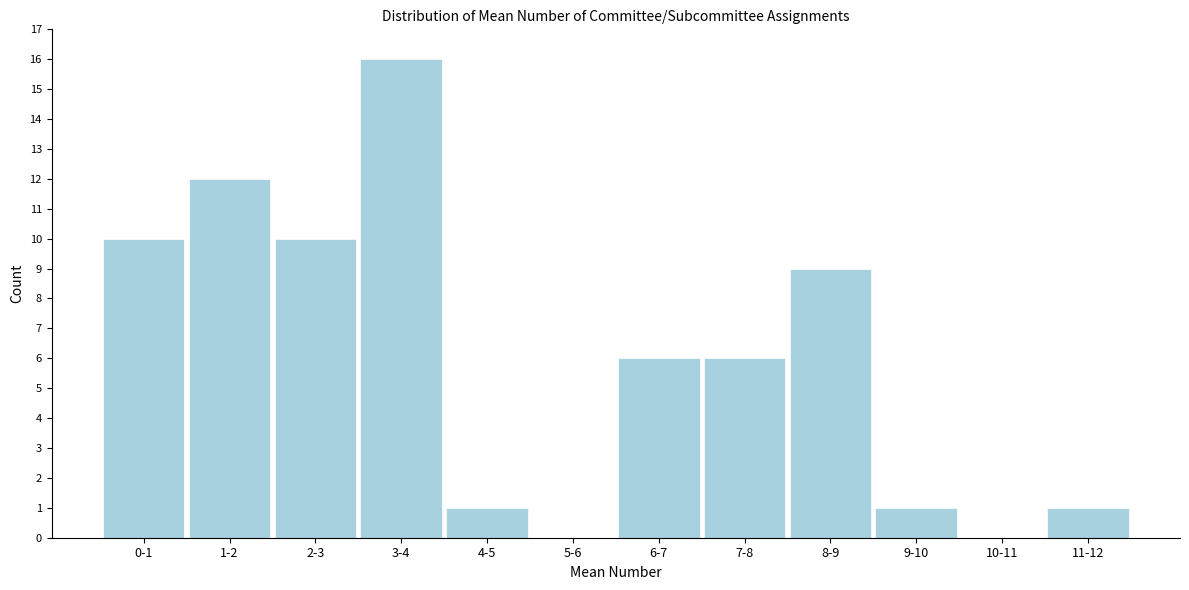

Reading left to right, transcribe all the data shown in this chart.

0-1=10	1-2=12	2-3=10	3-4=16	4-5=1	5-6=0	6-7=6	7-8=6	8-9=9	9-10=1	10-11=0	11-12=1